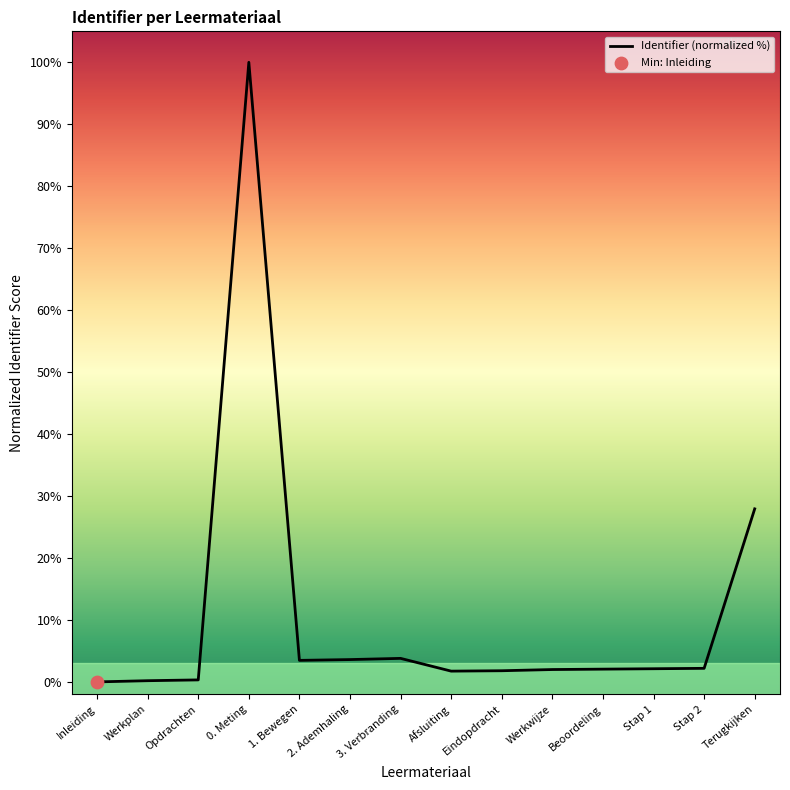

What is the change in value from Werkplan to 3. Verbranding?

+3.6